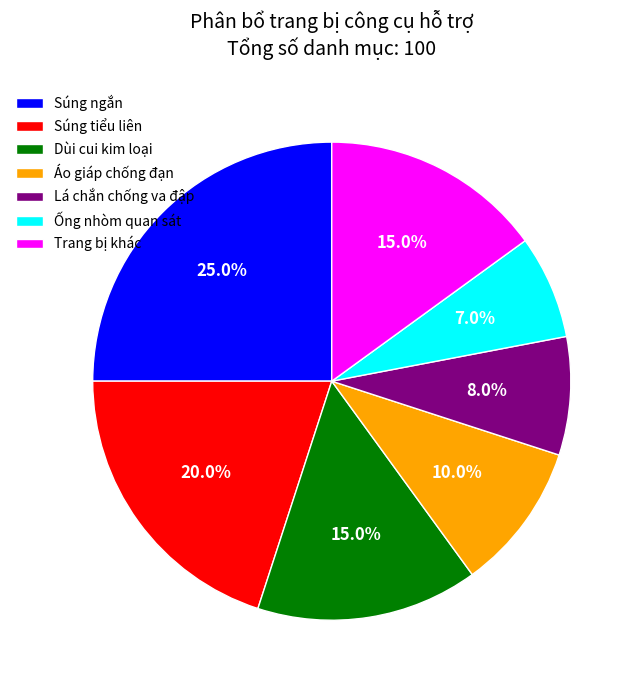

Approximately how many times larger is the value at Lá chắn chống va đập compared to Áo giáp chống đạn?

0.8